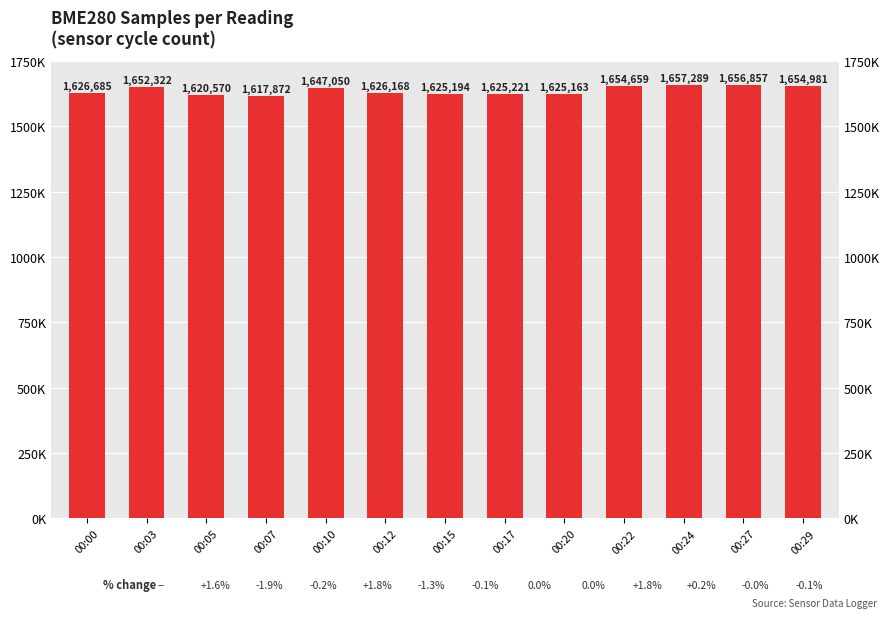

How many values exceed 1626685?

6